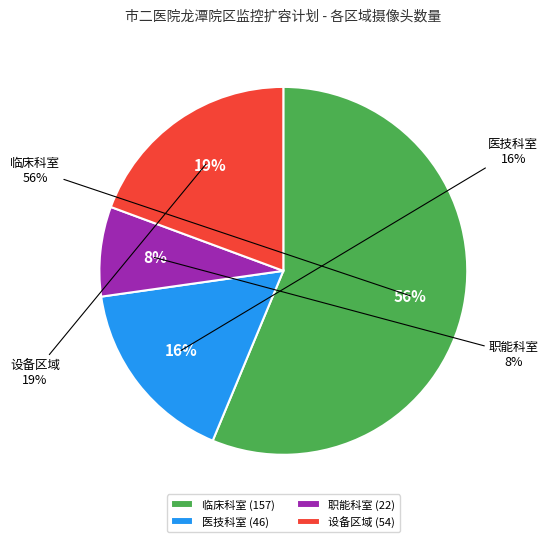

What is the largest slice in the pie chart?

临床科室